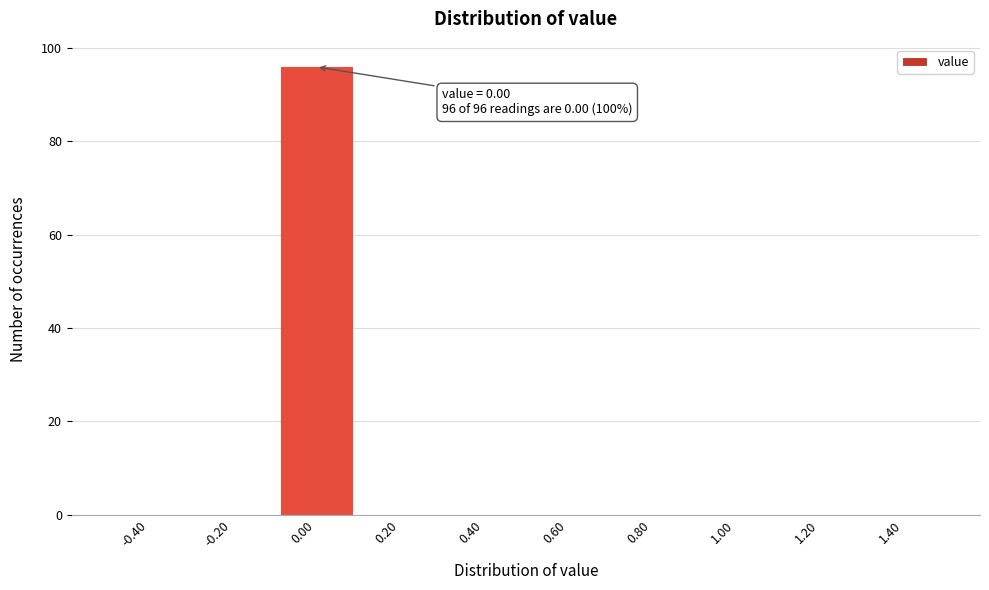

Over which range of the x-axis is the bar tallest?

-0.1 to 0.1